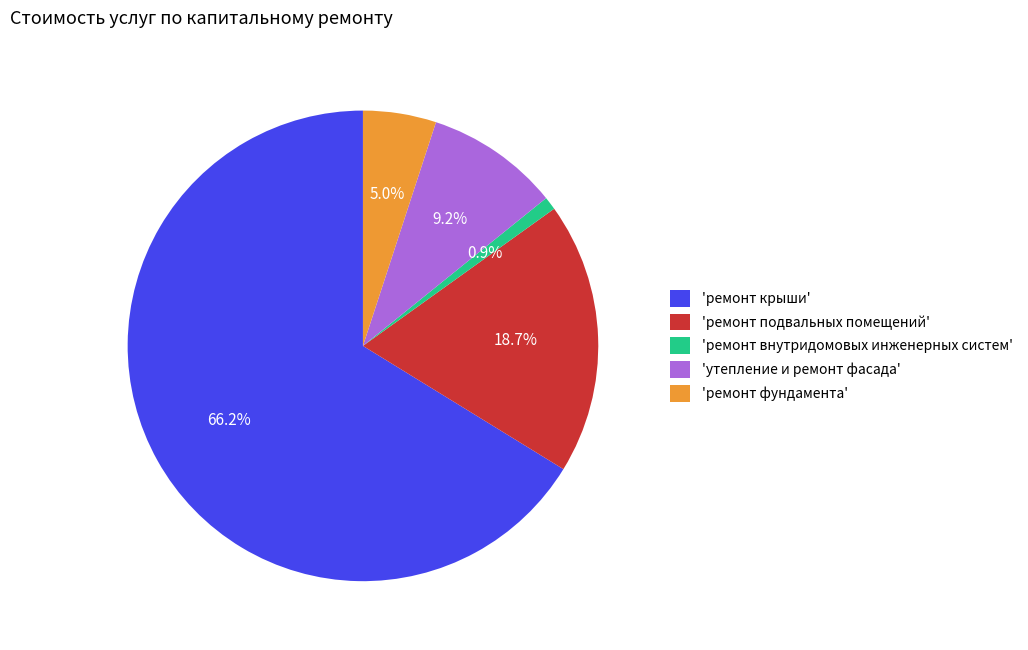

Combined, do 'ремонт крыши' and 'ремонт внутридомовых инженерных систем' account for over 50%?

Yes